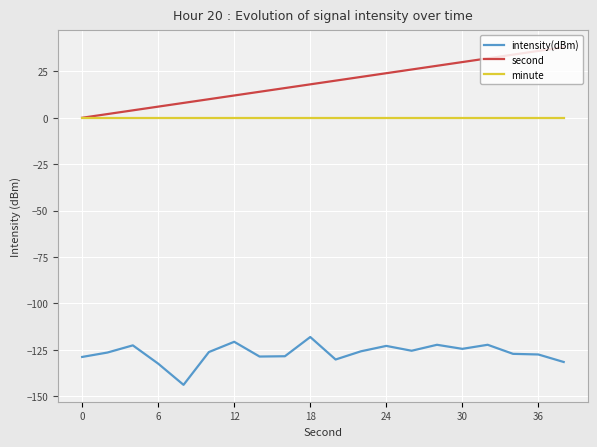

Which series has the largest total across all categories?

second